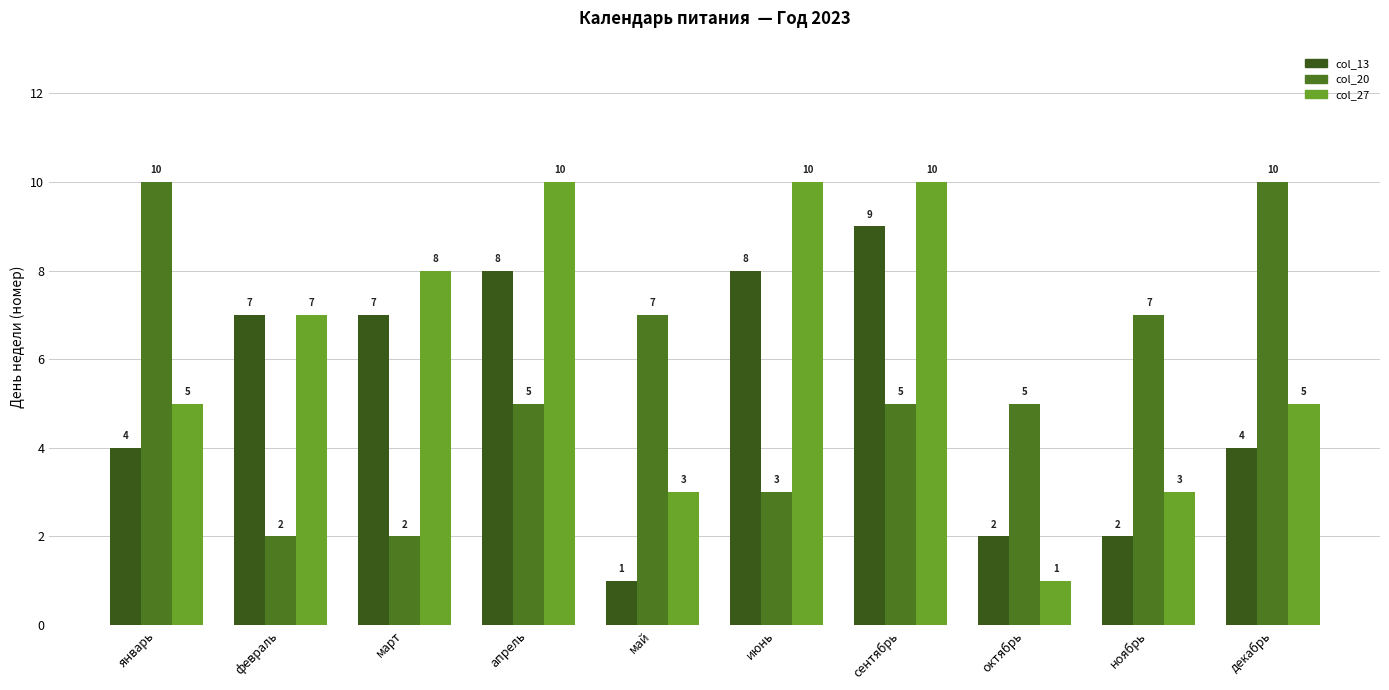

What are all the series names shown in the legend?

col_13, col_20, col_27